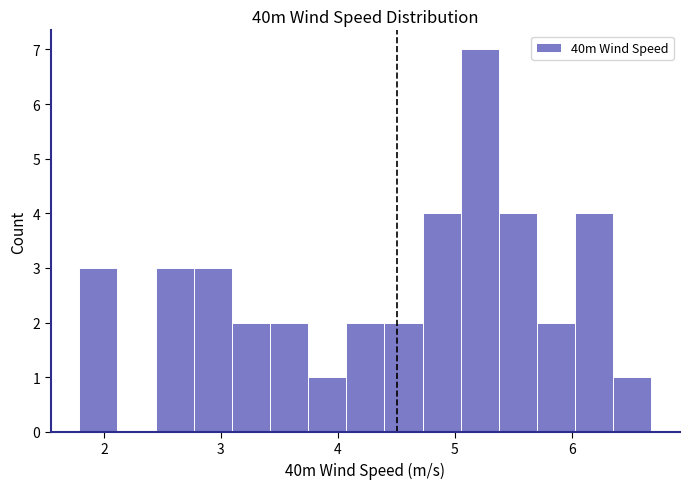

Read against the x-axis, roughly where is the centre of the tallest bar?

5.2